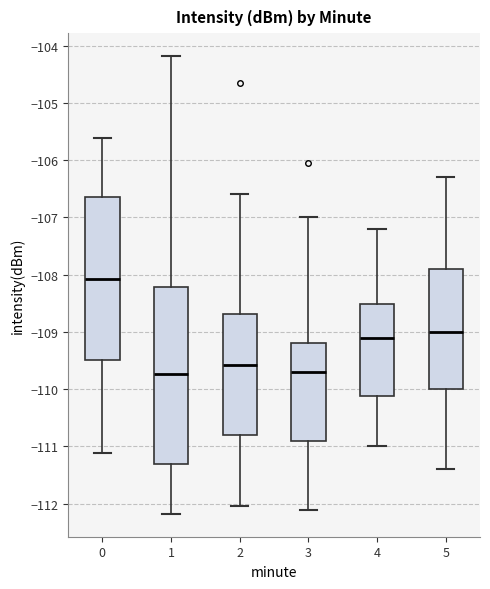

Comparing the boxes themselves (not the whiskers), which one is the tallest?

1